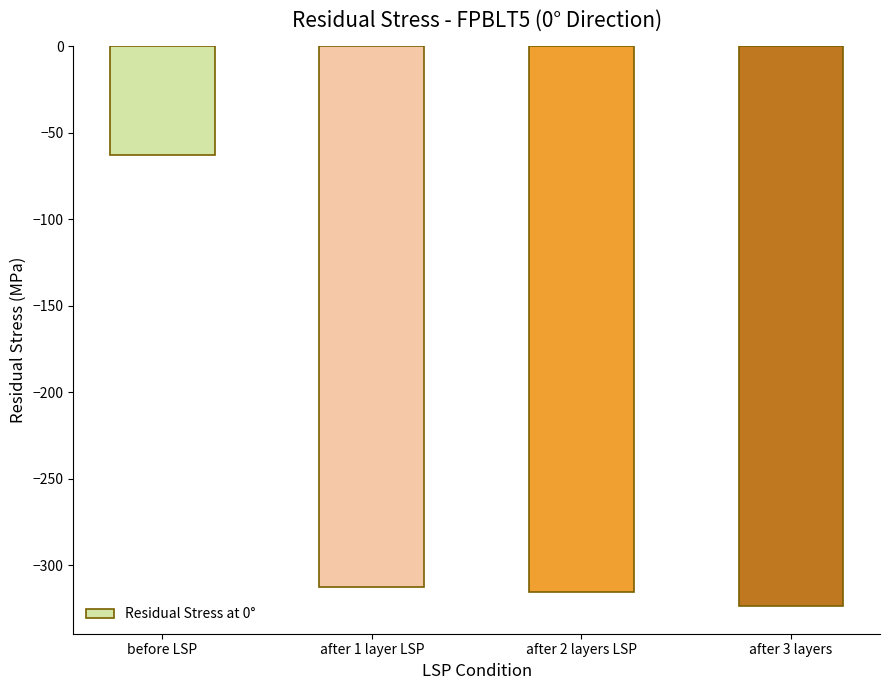

What is the difference between the maximum and minimum values?

260.6